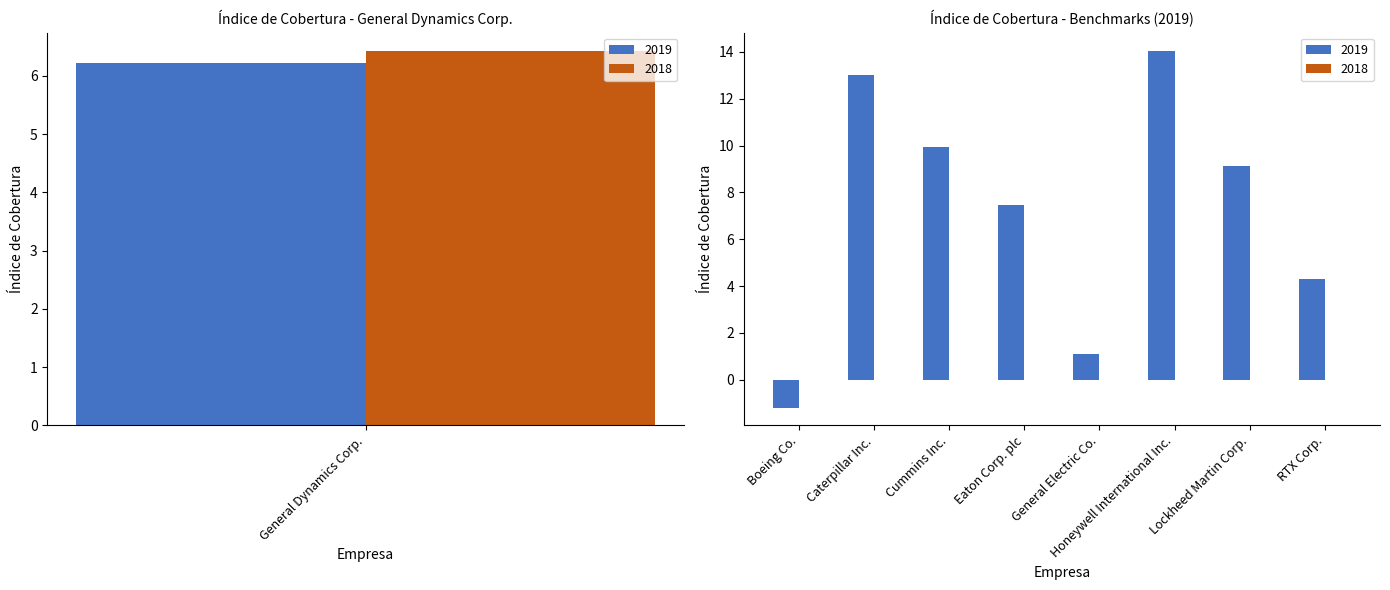

Which series has the largest total across all categories?

2019